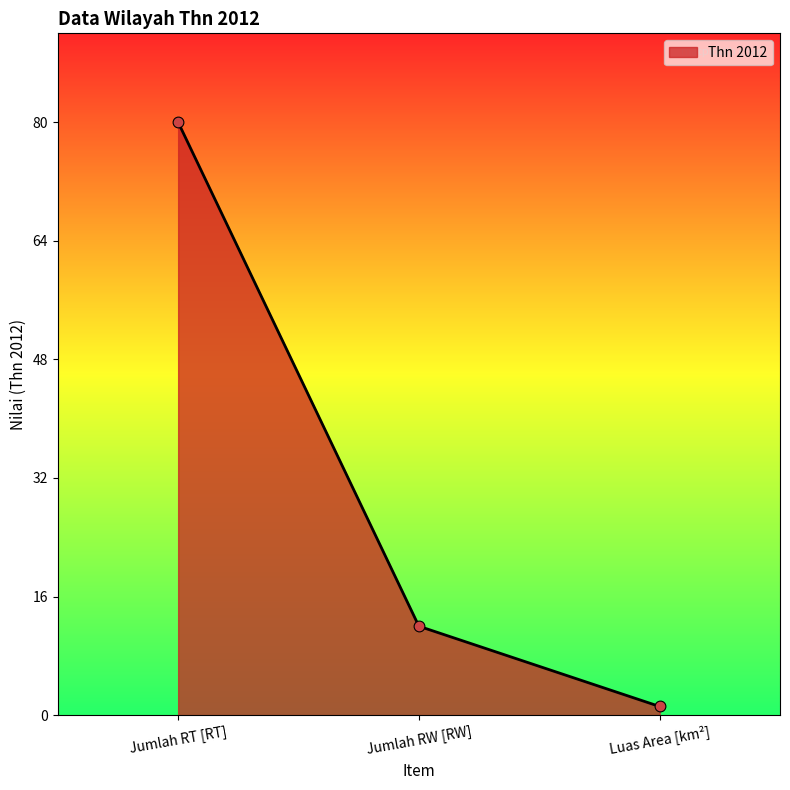

What is the ratio of the value at Jumlah RT [RT] to the value at Luas Area [km²]?

68.4